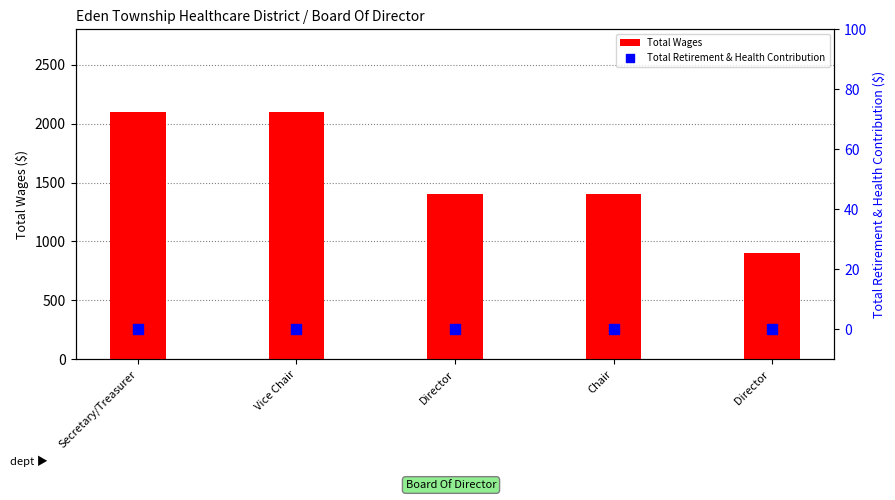

What are all the series names shown in the legend?

Total Wages, Total Retirement & Health Contribution